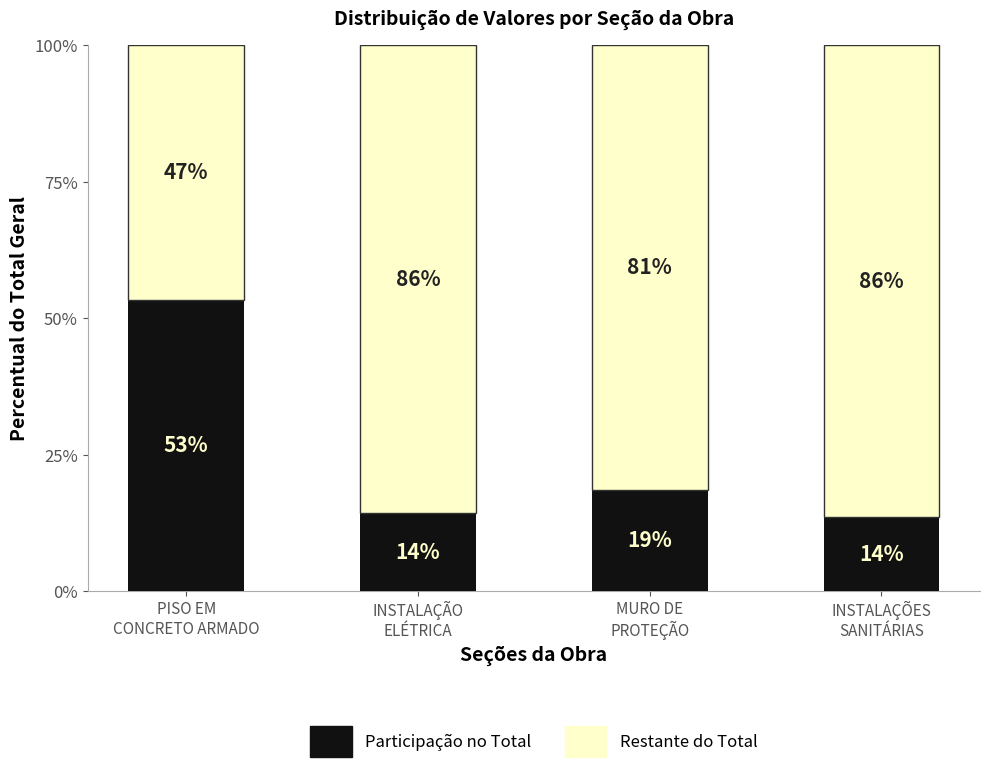

What are all the series names shown in the legend?

Participação no Total, Restante do Total